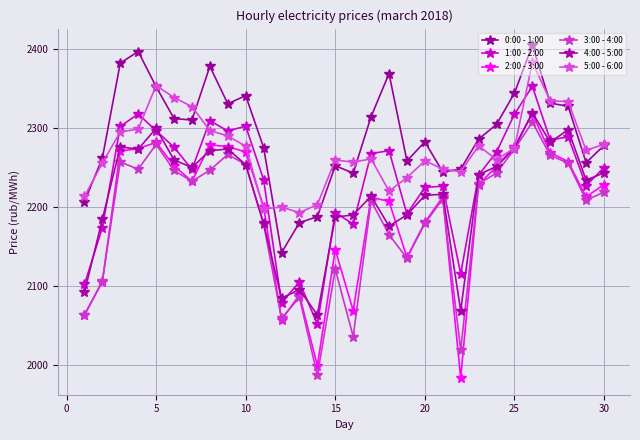

How many data points in 0:00 - 1:00 are above 2304?

15